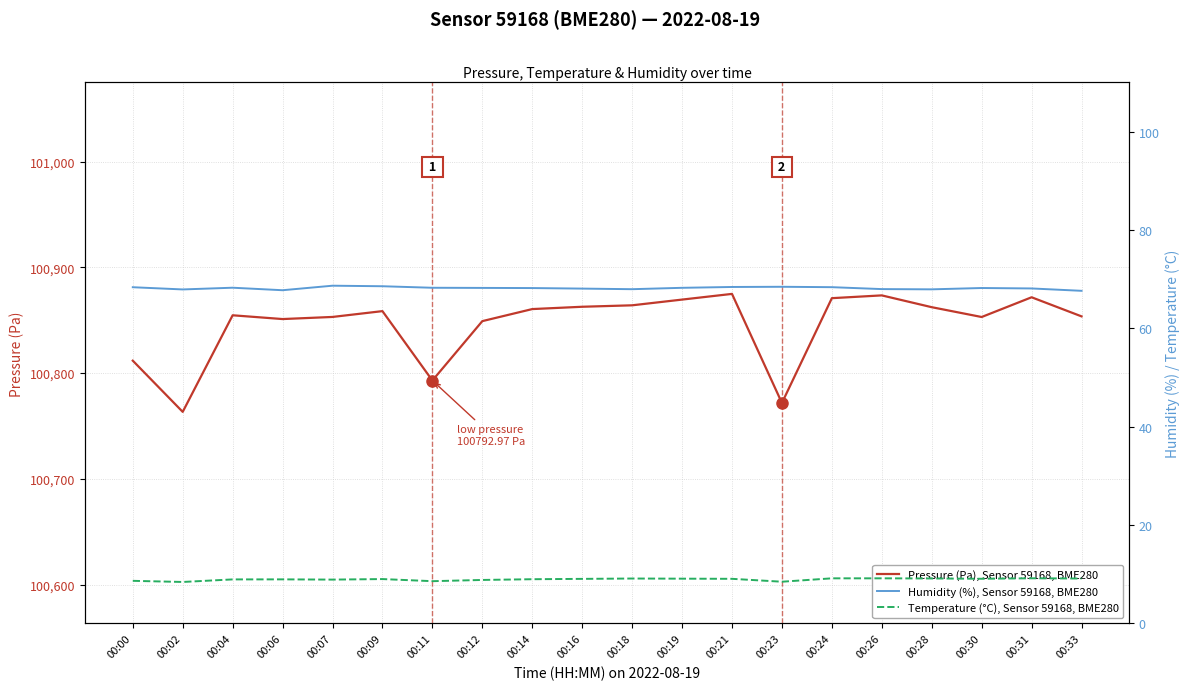

How many series are shown in this chart?

3